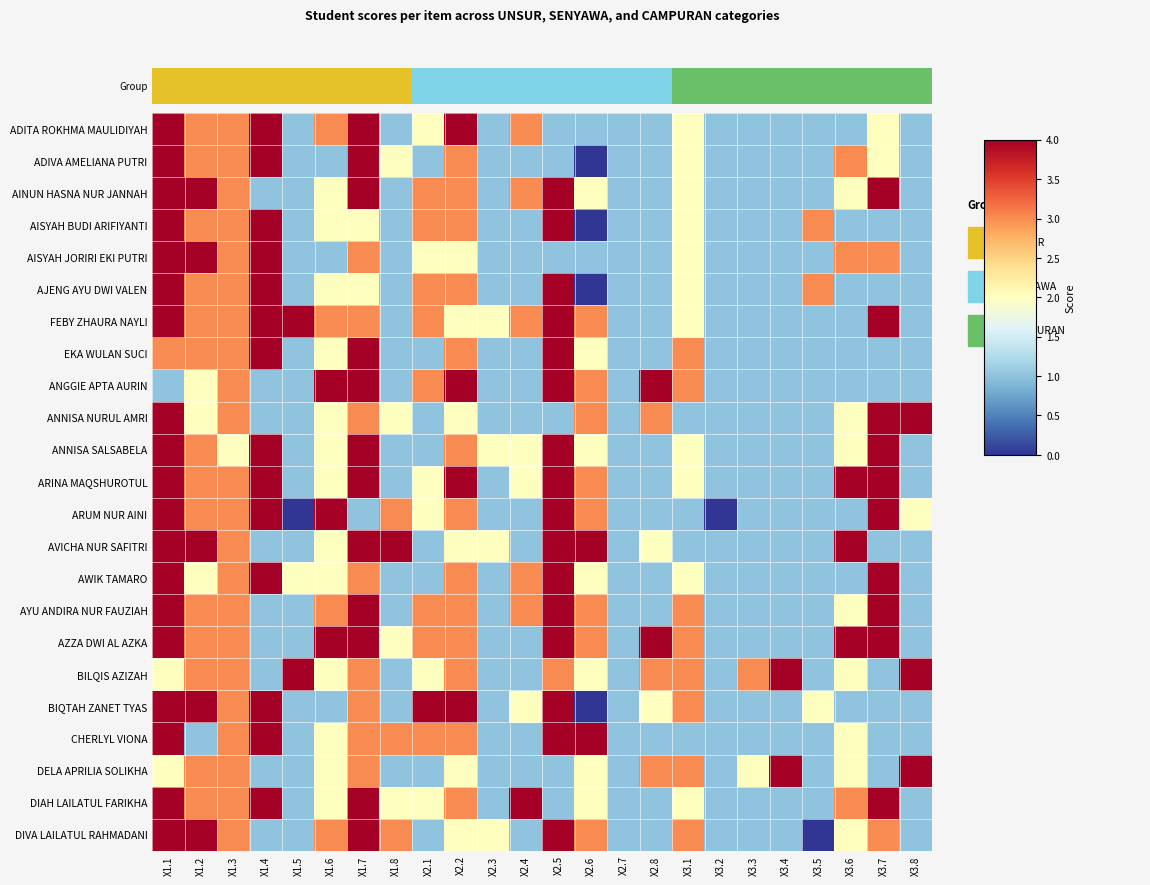

Reading left to right, extract all data points from this chart.

ADITA ROKHMA MAULIDIYAH: X1.1=4	X1.2=3	X1.3=3	X1.4=4	X1.5=1	X1.6=3	X1.7=4	X1.8=1	X2.1=2	X2.2=4	X2.3=1	X2.4=3	X2.5=1	X2.6=1	X2.7=1	X2.8=1	X3.1=2	X3.2=1	X3.3=1	X3.4=1	X3.5=1	X3.6=1	X3.7=2	X3.8=1
ADIVA AMELIANA PUTRI: X1.1=4	X1.2=3	X1.3=3	X1.4=4	X1.5=1	X1.6=1	X1.7=4	X1.8=2	X2.1=1	X2.2=3	X2.3=1	X2.4=1	X2.5=1	X2.6=0	X2.7=1	X2.8=1	X3.1=2	X3.2=1	X3.3=1	X3.4=1	X3.5=1	X3.6=3	X3.7=2	X3.8=1
AINUN HASNA NUR JANNAH: X1.1=4	X1.2=4	X1.3=3	X1.4=1	X1.5=1	X1.6=2	X1.7=4	X1.8=1	X2.1=3	X2.2=3	X2.3=1	X2.4=3	X2.5=4	X2.6=2	X2.7=1	X2.8=1	X3.1=2	X3.2=1	X3.3=1	X3.4=1	X3.5=1	X3.6=2	X3.7=4	X3.8=1
AISYAH BUDI ARIFIYANTI: X1.1=4	X1.2=3	X1.3=3	X1.4=4	X1.5=1	X1.6=2	X1.7=2	X1.8=1	X2.1=3	X2.2=3	X2.3=1	X2.4=1	X2.5=4	X2.6=0	X2.7=1	X2.8=1	X3.1=2	X3.2=1	X3.3=1	X3.4=1	X3.5=3	X3.6=1	X3.7=1	X3.8=1
AISYAH JORIRI EKI PUTRI: X1.1=4	X1.2=4	X1.3=3	X1.4=4	X1.5=1	X1.6=1	X1.7=3	X1.8=1	X2.1=2	X2.2=2	X2.3=1	X2.4=1	X2.5=1	X2.6=1	X2.7=1	X2.8=1	X3.1=2	X3.2=1	X3.3=1	X3.4=1	X3.5=1	X3.6=3	X3.7=3	X3.8=1
AJENG AYU DWI VALEN: X1.1=4	X1.2=3	X1.3=3	X1.4=4	X1.5=1	X1.6=2	X1.7=2	X1.8=1	X2.1=3	X2.2=3	X2.3=1	X2.4=1	X2.5=4	X2.6=0	X2.7=1	X2.8=1	X3.1=2	X3.2=1	X3.3=1	X3.4=1	X3.5=3	X3.6=1	X3.7=1	X3.8=1
FEBY ZHAURA NAYLI: X1.1=4	X1.2=3	X1.3=3	X1.4=4	X1.5=4	X1.6=3	X1.7=3	X1.8=1	X2.1=3	X2.2=2	X2.3=2	X2.4=3	X2.5=4	X2.6=3	X2.7=1	X2.8=1	X3.1=2	X3.2=1	X3.3=1	X3.4=1	X3.5=1	X3.6=1	X3.7=4	X3.8=1
EKA WULAN SUCI: X1.1=3	X1.2=3	X1.3=3	X1.4=4	X1.5=1	X1.6=2	X1.7=4	X1.8=1	X2.1=1	X2.2=3	X2.3=1	X2.4=1	X2.5=4	X2.6=2	X2.7=1	X2.8=1	X3.1=3	X3.2=1	X3.3=1	X3.4=1	X3.5=1	X3.6=1	X3.7=1	X3.8=1
ANGGIE APTA AURIN: X1.1=1	X1.2=2	X1.3=3	X1.4=1	X1.5=1	X1.6=4	X1.7=4	X1.8=1	X2.1=3	X2.2=4	X2.3=1	X2.4=1	X2.5=4	X2.6=3	X2.7=1	X2.8=4	X3.1=3	X3.2=1	X3.3=1	X3.4=1	X3.5=1	X3.6=1	X3.7=1	X3.8=1
ANNISA NURUL AMRI: X1.1=4	X1.2=2	X1.3=3	X1.4=1	X1.5=1	X1.6=2	X1.7=3	X1.8=2	X2.1=1	X2.2=2	X2.3=1	X2.4=1	X2.5=1	X2.6=3	X2.7=1	X2.8=3	X3.1=1	X3.2=1	X3.3=1	X3.4=1	X3.5=1	X3.6=2	X3.7=4	X3.8=4
ANNISA SALSABELA: X1.1=4	X1.2=3	X1.3=2	X1.4=4	X1.5=1	X1.6=2	X1.7=4	X1.8=1	X2.1=1	X2.2=3	X2.3=2	X2.4=2	X2.5=4	X2.6=2	X2.7=1	X2.8=1	X3.1=2	X3.2=1	X3.3=1	X3.4=1	X3.5=1	X3.6=2	X3.7=4	X3.8=1
ARINA MAQSHUROTUL: X1.1=4	X1.2=3	X1.3=3	X1.4=4	X1.5=1	X1.6=2	X1.7=4	X1.8=1	X2.1=2	X2.2=4	X2.3=1	X2.4=2	X2.5=4	X2.6=3	X2.7=1	X2.8=1	X3.1=2	X3.2=1	X3.3=1	X3.4=1	X3.5=1	X3.6=4	X3.7=4	X3.8=1
ARUM NUR AINI: X1.1=4	X1.2=3	X1.3=3	X1.4=4	X1.5=0	X1.6=4	X1.7=1	X1.8=3	X2.1=2	X2.2=3	X2.3=1	X2.4=1	X2.5=4	X2.6=3	X2.7=1	X2.8=1	X3.1=1	X3.2=0	X3.3=1	X3.4=1	X3.5=1	X3.6=1	X3.7=4	X3.8=2
AVICHA NUR SAFITRI: X1.1=4	X1.2=4	X1.3=3	X1.4=1	X1.5=1	X1.6=2	X1.7=4	X1.8=4	X2.1=1	X2.2=2	X2.3=2	X2.4=1	X2.5=4	X2.6=4	X2.7=1	X2.8=2	X3.1=1	X3.2=1	X3.3=1	X3.4=1	X3.5=1	X3.6=4	X3.7=1	X3.8=1
AWIK TAMARO: X1.1=4	X1.2=2	X1.3=3	X1.4=4	X1.5=2	X1.6=2	X1.7=3	X1.8=1	X2.1=1	X2.2=3	X2.3=1	X2.4=3	X2.5=4	X2.6=2	X2.7=1	X2.8=1	X3.1=2	X3.2=1	X3.3=1	X3.4=1	X3.5=1	X3.6=1	X3.7=4	X3.8=1
AYU ANDIRA NUR FAUZIAH: X1.1=4	X1.2=3	X1.3=3	X1.4=1	X1.5=1	X1.6=3	X1.7=4	X1.8=1	X2.1=3	X2.2=3	X2.3=1	X2.4=3	X2.5=4	X2.6=3	X2.7=1	X2.8=1	X3.1=3	X3.2=1	X3.3=1	X3.4=1	X3.5=1	X3.6=2	X3.7=4	X3.8=1
AZZA DWI AL AZKA: X1.1=4	X1.2=3	X1.3=3	X1.4=1	X1.5=1	X1.6=4	X1.7=4	X1.8=2	X2.1=3	X2.2=3	X2.3=1	X2.4=1	X2.5=4	X2.6=3	X2.7=1	X2.8=4	X3.1=3	X3.2=1	X3.3=1	X3.4=1	X3.5=1	X3.6=4	X3.7=4	X3.8=1
BILQIS AZIZAH: X1.1=2	X1.2=3	X1.3=3	X1.4=1	X1.5=4	X1.6=2	X1.7=3	X1.8=1	X2.1=2	X2.2=3	X2.3=1	X2.4=1	X2.5=3	X2.6=2	X2.7=1	X2.8=3	X3.1=3	X3.2=1	X3.3=3	X3.4=4	X3.5=1	X3.6=2	X3.7=1	X3.8=4
BIQTAH ZANET TYAS: X1.1=4	X1.2=4	X1.3=3	X1.4=4	X1.5=1	X1.6=1	X1.7=3	X1.8=1	X2.1=4	X2.2=4	X2.3=1	X2.4=2	X2.5=4	X2.6=0	X2.7=1	X2.8=2	X3.1=3	X3.2=1	X3.3=1	X3.4=1	X3.5=2	X3.6=1	X3.7=1	X3.8=1
CHERLYL VIONA: X1.1=4	X1.2=1	X1.3=3	X1.4=4	X1.5=1	X1.6=2	X1.7=3	X1.8=3	X2.1=3	X2.2=3	X2.3=1	X2.4=1	X2.5=4	X2.6=4	X2.7=1	X2.8=1	X3.1=1	X3.2=1	X3.3=1	X3.4=1	X3.5=1	X3.6=2	X3.7=1	X3.8=1
DELA APRILIA SOLIKHA: X1.1=2	X1.2=3	X1.3=3	X1.4=1	X1.5=1	X1.6=2	X1.7=3	X1.8=1	X2.1=1	X2.2=2	X2.3=1	X2.4=1	X2.5=1	X2.6=2	X2.7=1	X2.8=3	X3.1=3	X3.2=1	X3.3=2	X3.4=4	X3.5=1	X3.6=2	X3.7=1	X3.8=4
DIAH LAILATUL FARIKHA: X1.1=4	X1.2=3	X1.3=3	X1.4=4	X1.5=1	X1.6=2	X1.7=4	X1.8=2	X2.1=2	X2.2=3	X2.3=1	X2.4=4	X2.5=1	X2.6=2	X2.7=1	X2.8=1	X3.1=2	X3.2=1	X3.3=1	X3.4=1	X3.5=1	X3.6=3	X3.7=4	X3.8=1
DIVA LAILATUL RAHMADANI: X1.1=4	X1.2=4	X1.3=3	X1.4=1	X1.5=1	X1.6=3	X1.7=4	X1.8=3	X2.1=1	X2.2=2	X2.3=2	X2.4=1	X2.5=4	X2.6=3	X2.7=1	X2.8=1	X3.1=3	X3.2=1	X3.3=1	X3.4=1	X3.5=0	X3.6=2	X3.7=3	X3.8=1